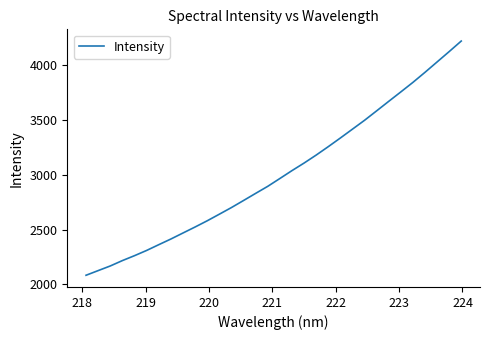

What is the maximum value shown in the chart?

4223.4